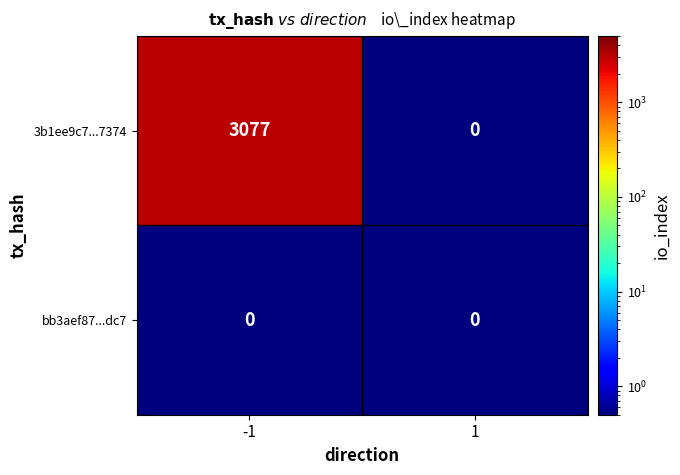

Rank the series at -1 from highest to lowest value.

3b1ee9c7...7374, bb3aef87...dc7